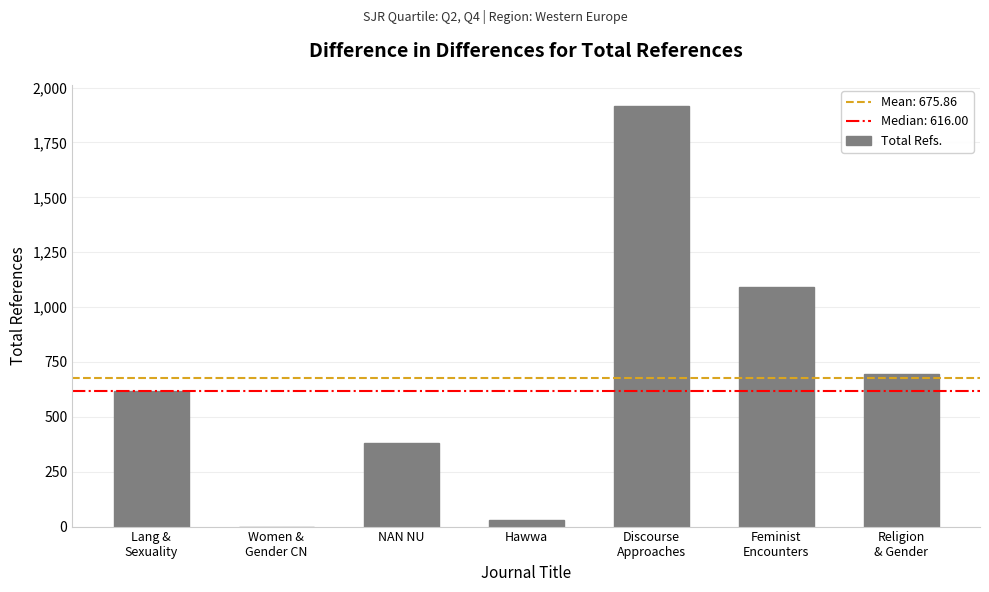

What is the sum of the values at NAN NU and Discourse
Approaches?

2298